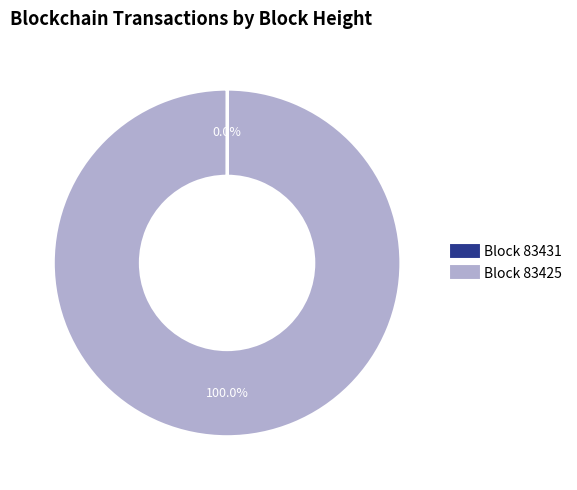

Is there any slice that represents more than half of the pie?

Yes